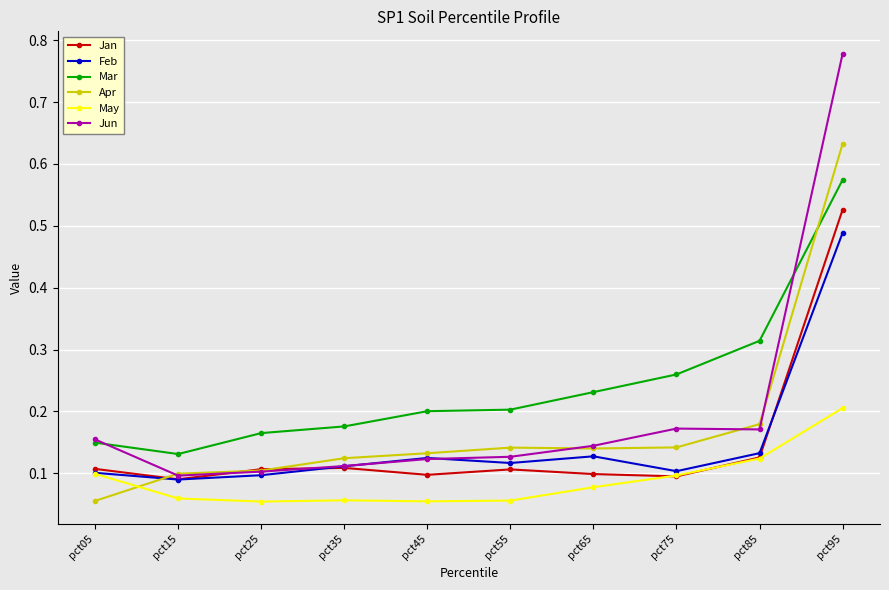

At which label does Mar reach its minimum?

pct15